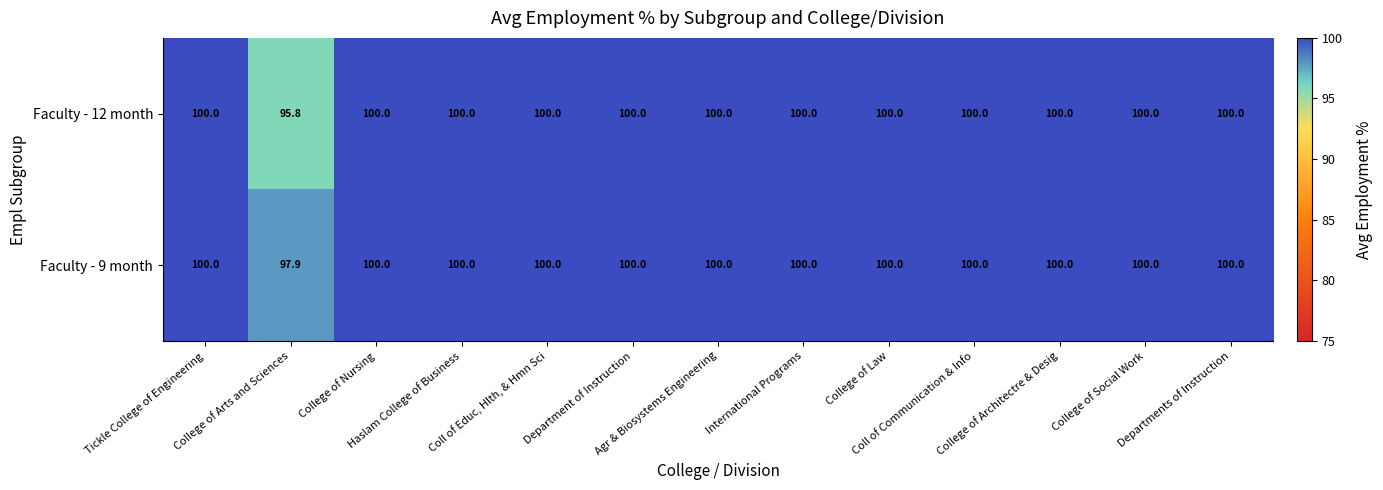

How many Faculty - 12 month values are between 100 and 101?

12